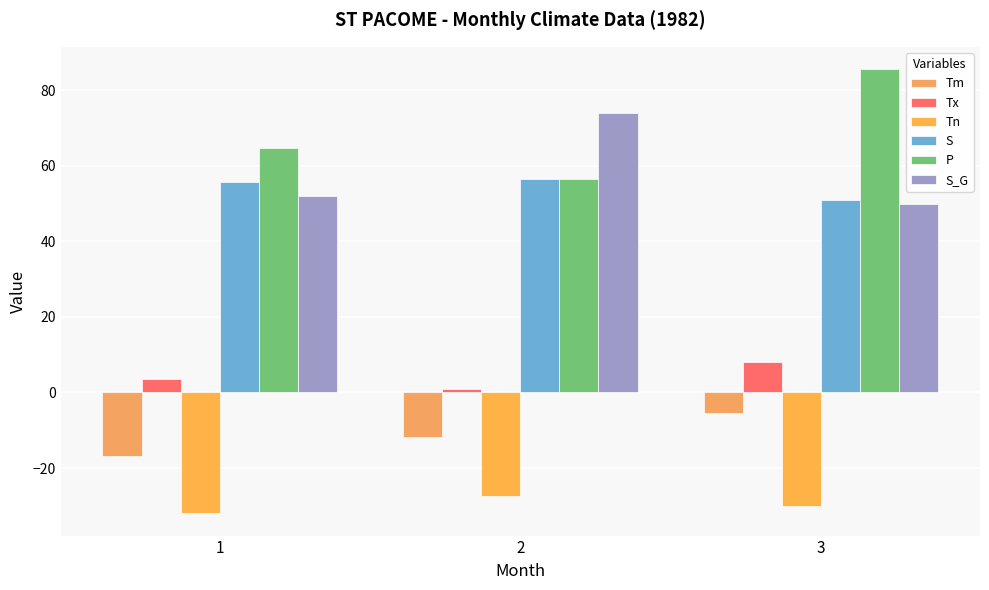

Reading left to right, extract all data points from this chart.

Tm: 1=-16.9	2=-11.7	3=-5.5
Tx: 1=3.5	2=1.0	3=8.0
Tn: 1=-32.0	2=-27.5	3=-30.0
S: 1=55.6	2=56.6	3=51.0
P: 1=64.8	2=56.6	3=85.6
S_G: 1=52.0	2=74.0	3=50.0